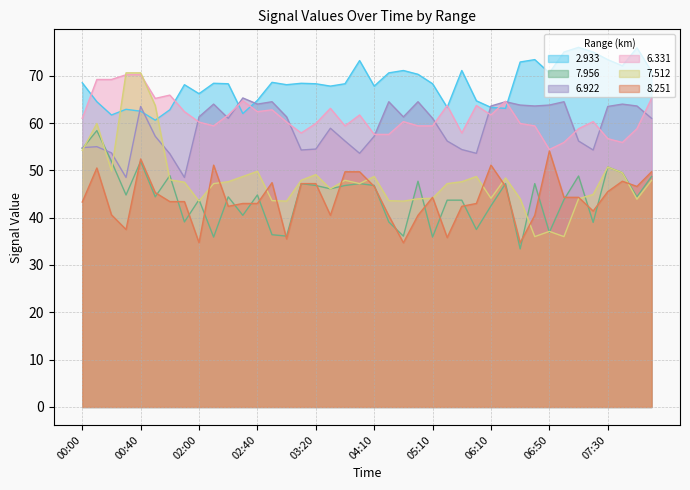

What is the maximum value shown in the chart?

76.0